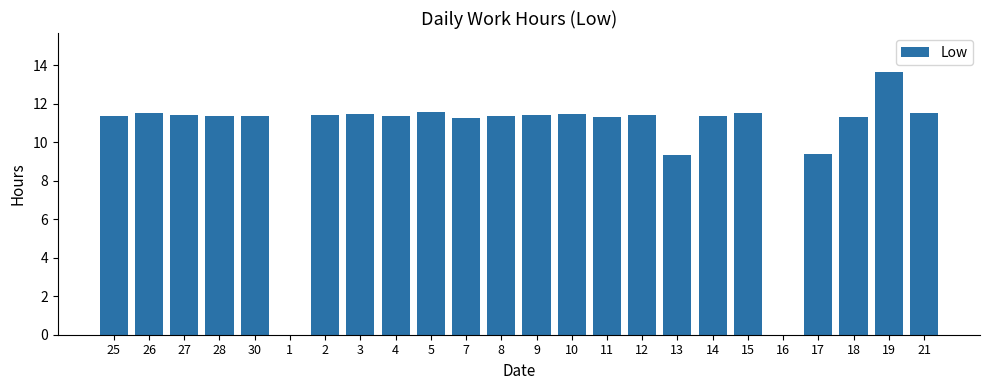

Does the chart contain stacked bars?

No